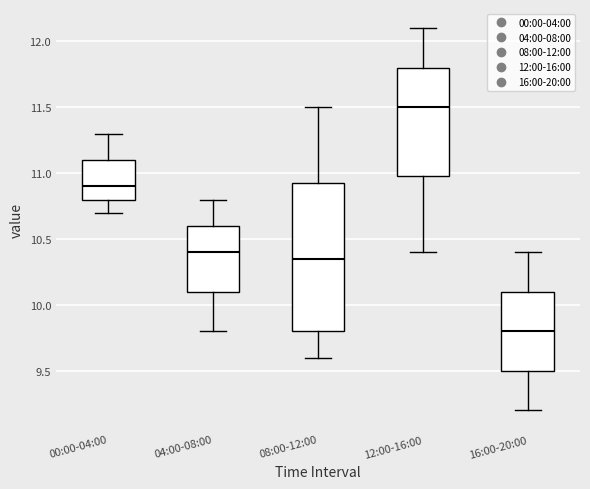

Comparing the boxes themselves (not the whiskers), which one is the tallest?

08:00-12:00